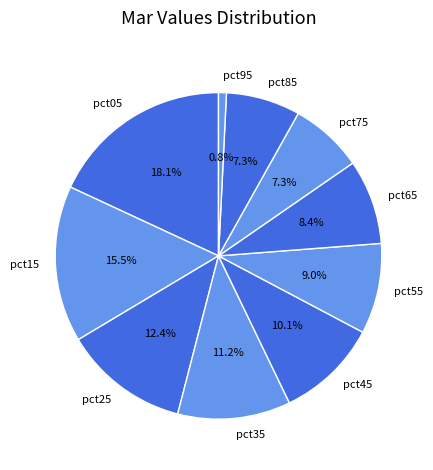

Between pct95 and pct35, which is larger?

pct35